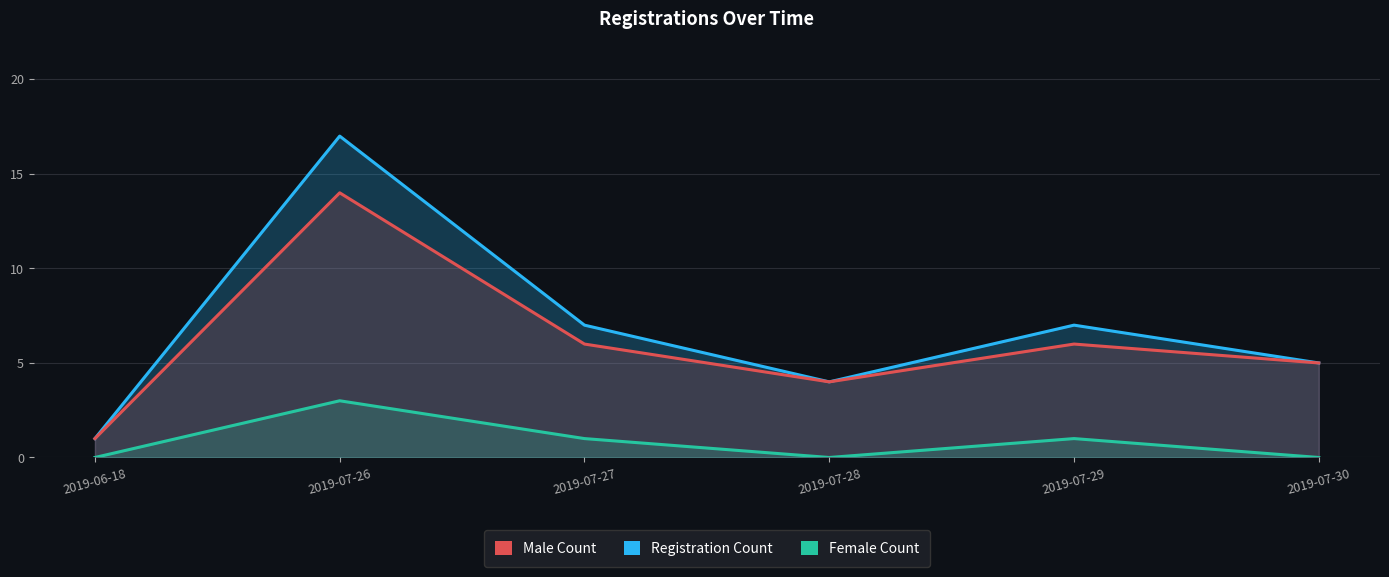

True or false: Female Count and Registration Count intersect in this chart.

False